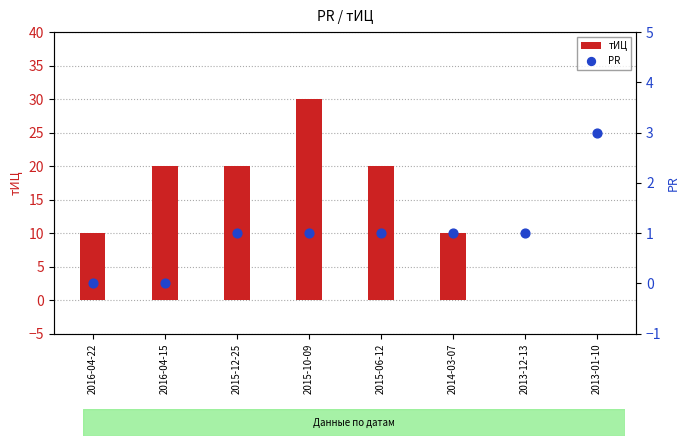

At which category is the sum across all series the highest?

2015-10-09